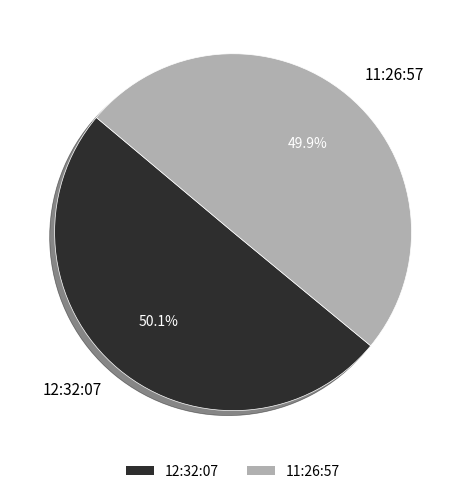

Is it true that 12:32:07 is 50% of the pie?

True